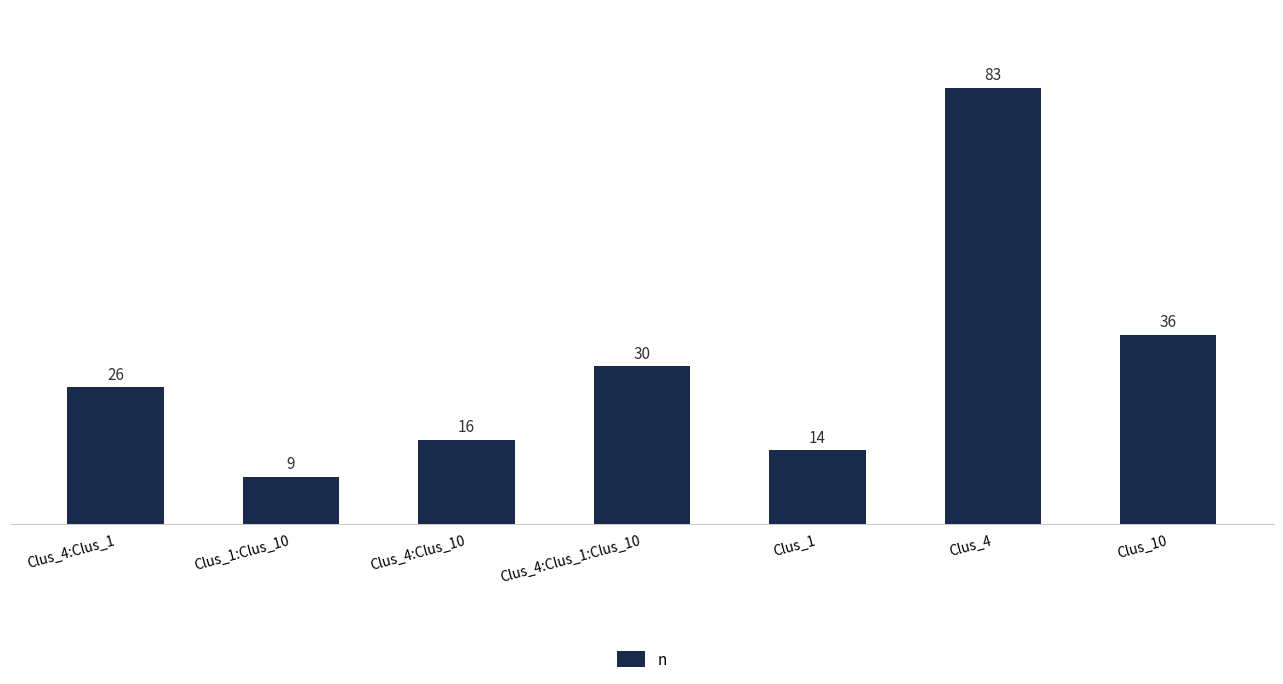

What is the label of the 6th bar from the right?

Clus_1:Clus_10